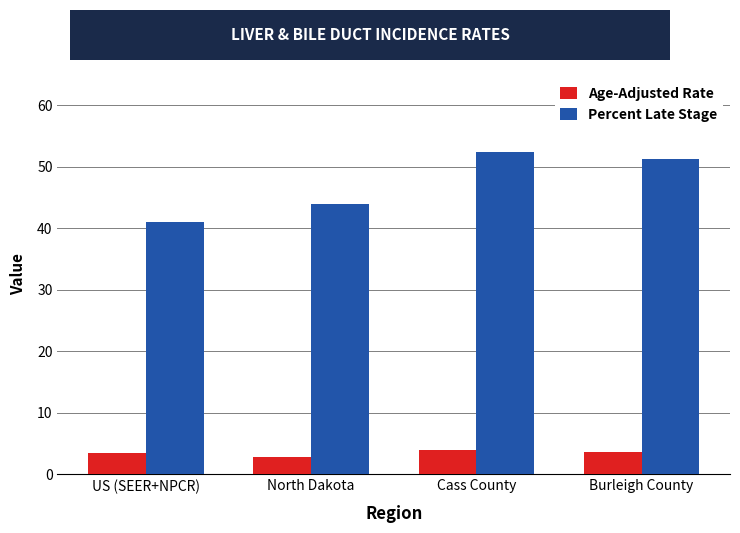

What position from the right is Burleigh County?

1